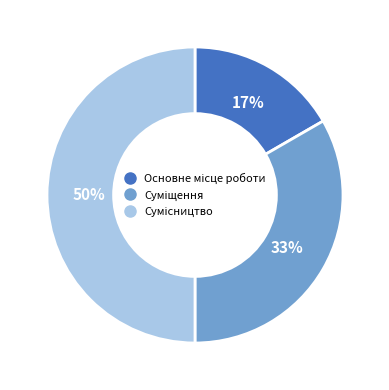

To the nearest percent, what is the difference between the largest and smallest slice percentages?

33%